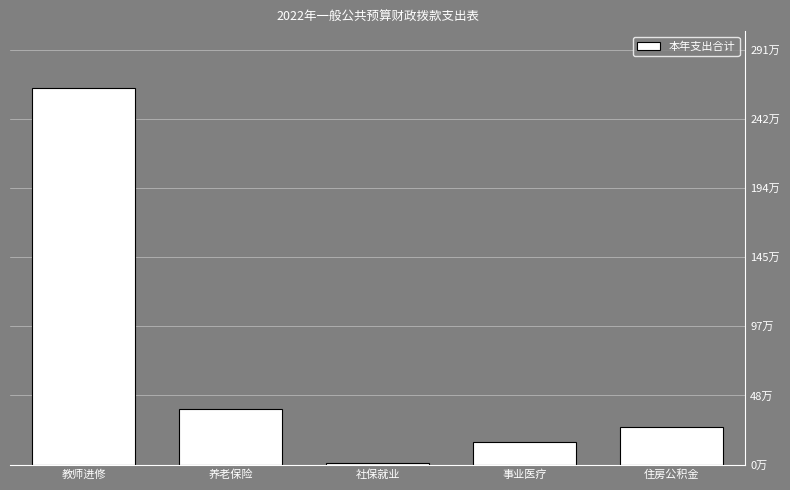

At which category does the chart reach its peak across all series?

教师进修